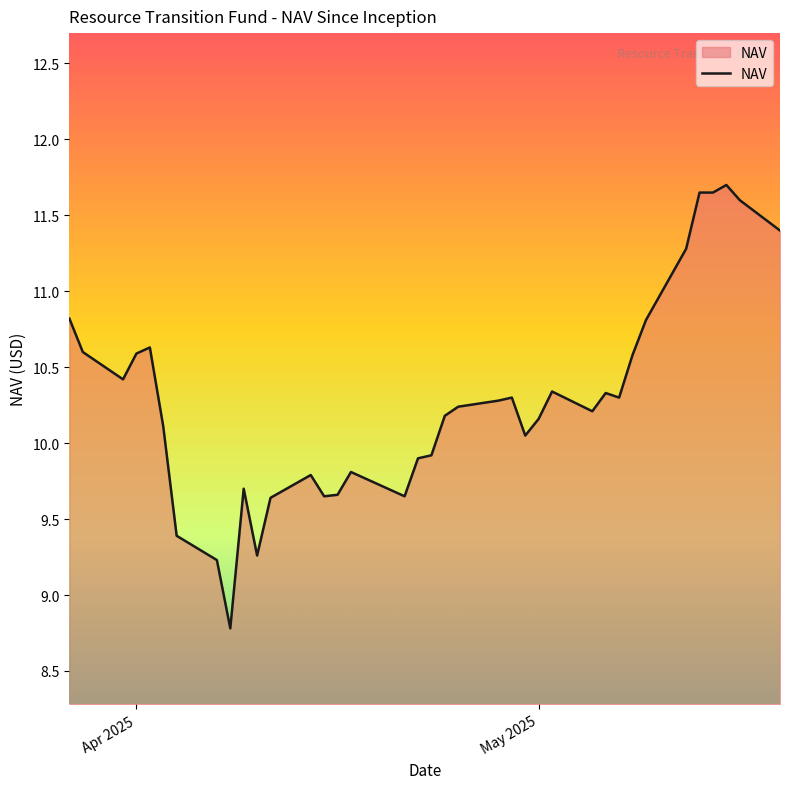

What is the smallest value displayed?

8.8